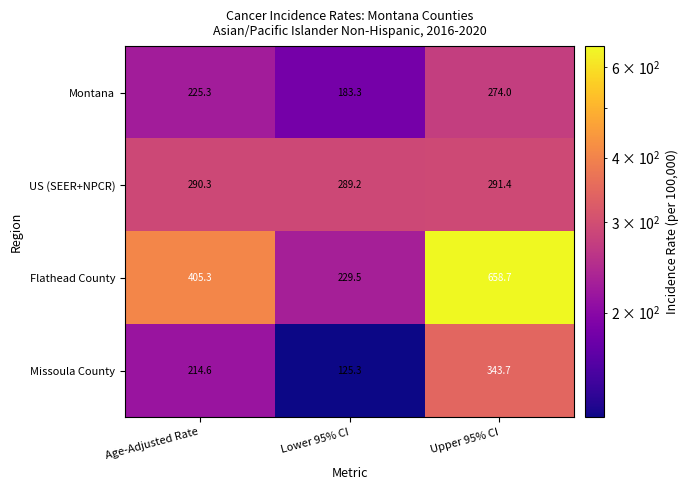

Reading left to right, what are all the values shown in this chart?

Montana: 225.3	183.3	274.0
US (SEER+NPCR): 290.3	289.2	291.4
Flathead County: 405.3	229.5	658.7
Missoula County: 214.6	125.3	343.7